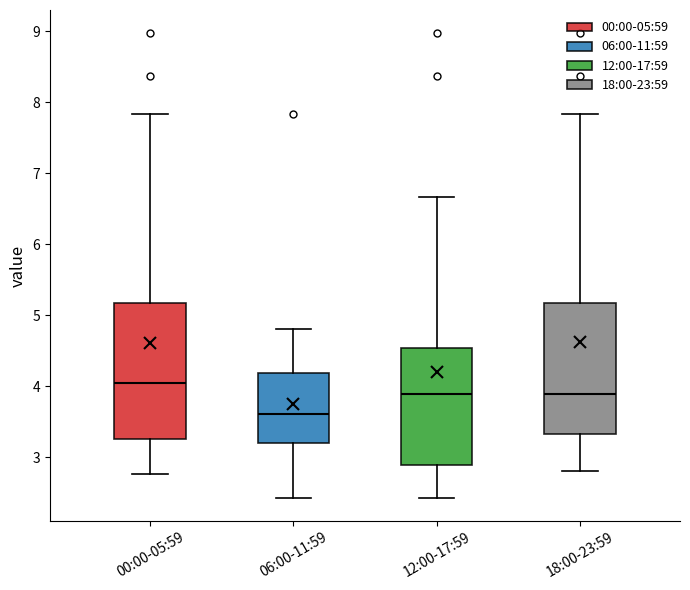

Reading left to right, transcribe this box plot: for each box, give where its median line is, the range the box spans, and where its two whiskers end, as read against the y-axis. The values are not printed on the chart, so give them approximately, as read against the axis.

00:00-05:59: median 4.1, box 3.3 to 5.2, whiskers 2.8 to 7.8
06:00-11:59: median 3.6, box 3.2 to 4.2, whiskers 2.4 to 4.8
12:00-17:59: median 3.9, box 2.9 to 4.5, whiskers 2.4 to 6.7
18:00-23:59: median 3.9, box 3.3 to 5.2, whiskers 2.8 to 7.8